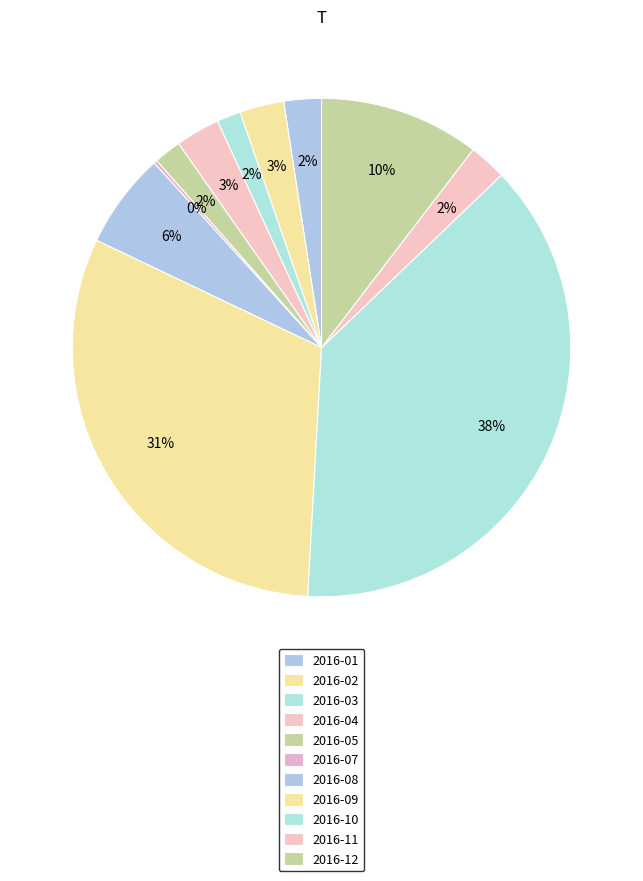

The 2016-09 slice represents 31% of the pie. True or false?

True